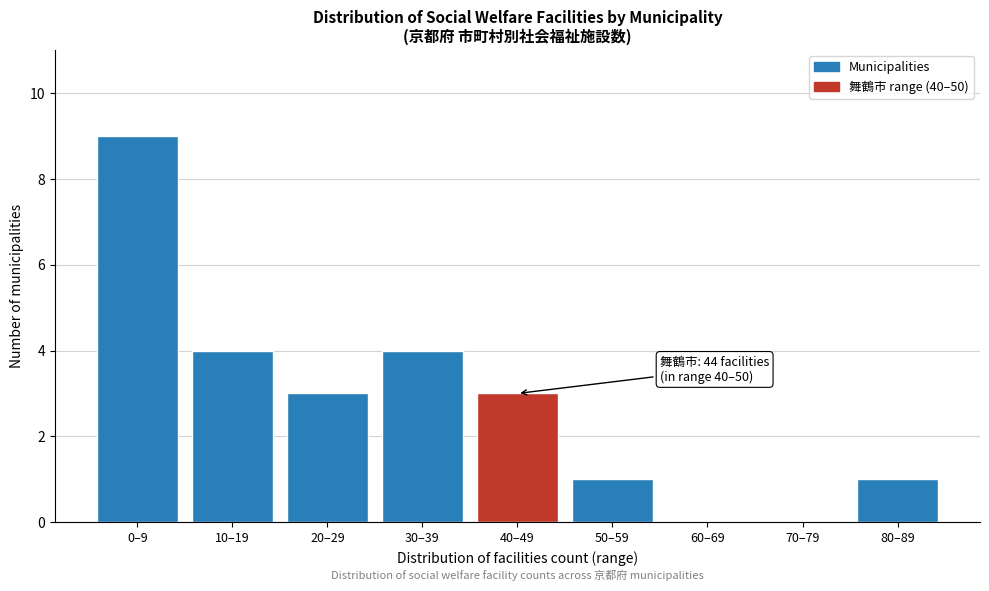

Reading left to right, extract all data points from this chart.

0–9=9	10–19=4	20–29=3	30–39=4	40–49=3	50–59=1	60–69=0	70–79=0	80–89=1